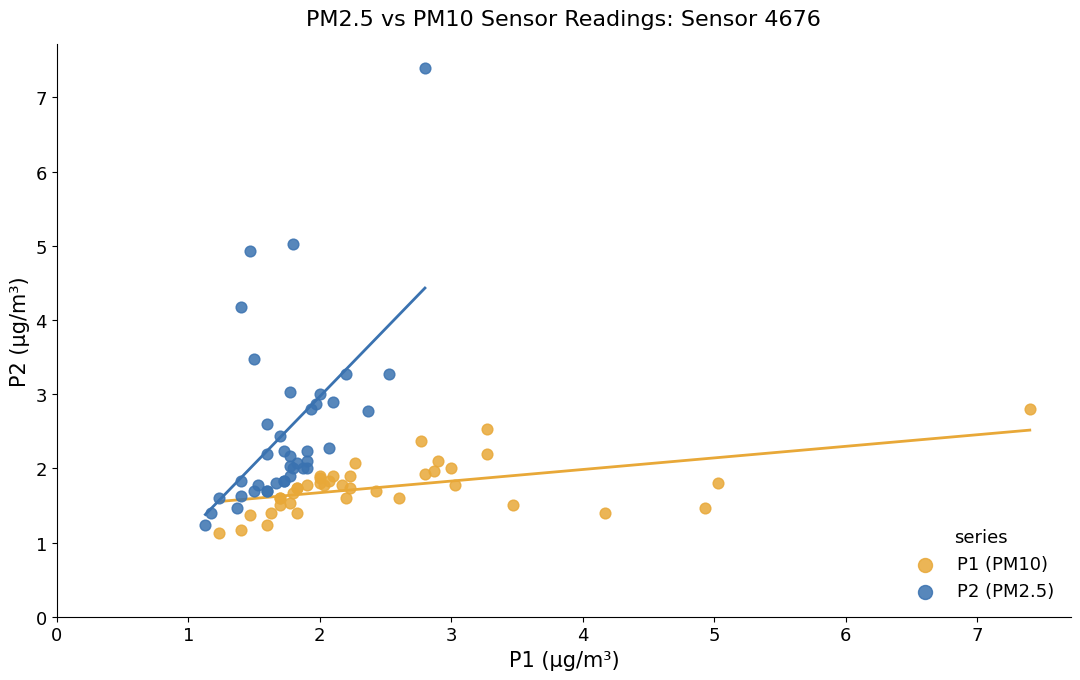

Which series contains the highest Y value?

P2 (PM2.5)